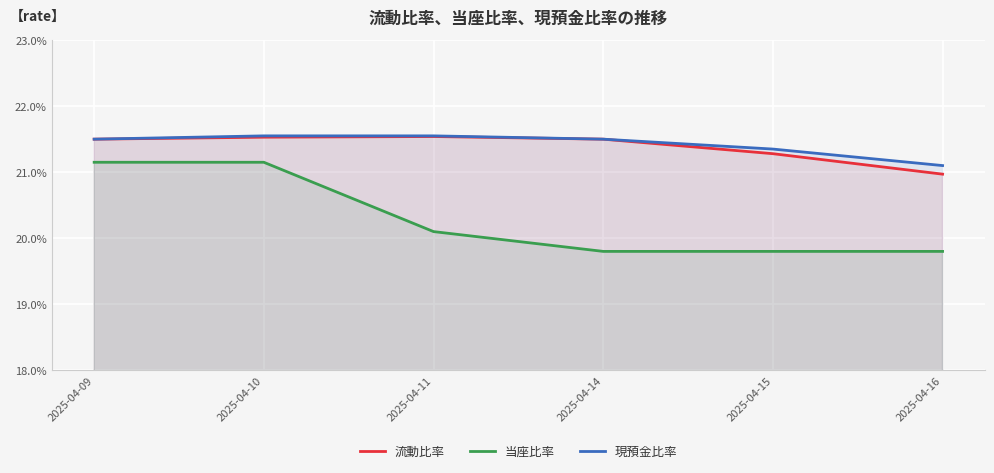

How many lines are shown in the chart?

3